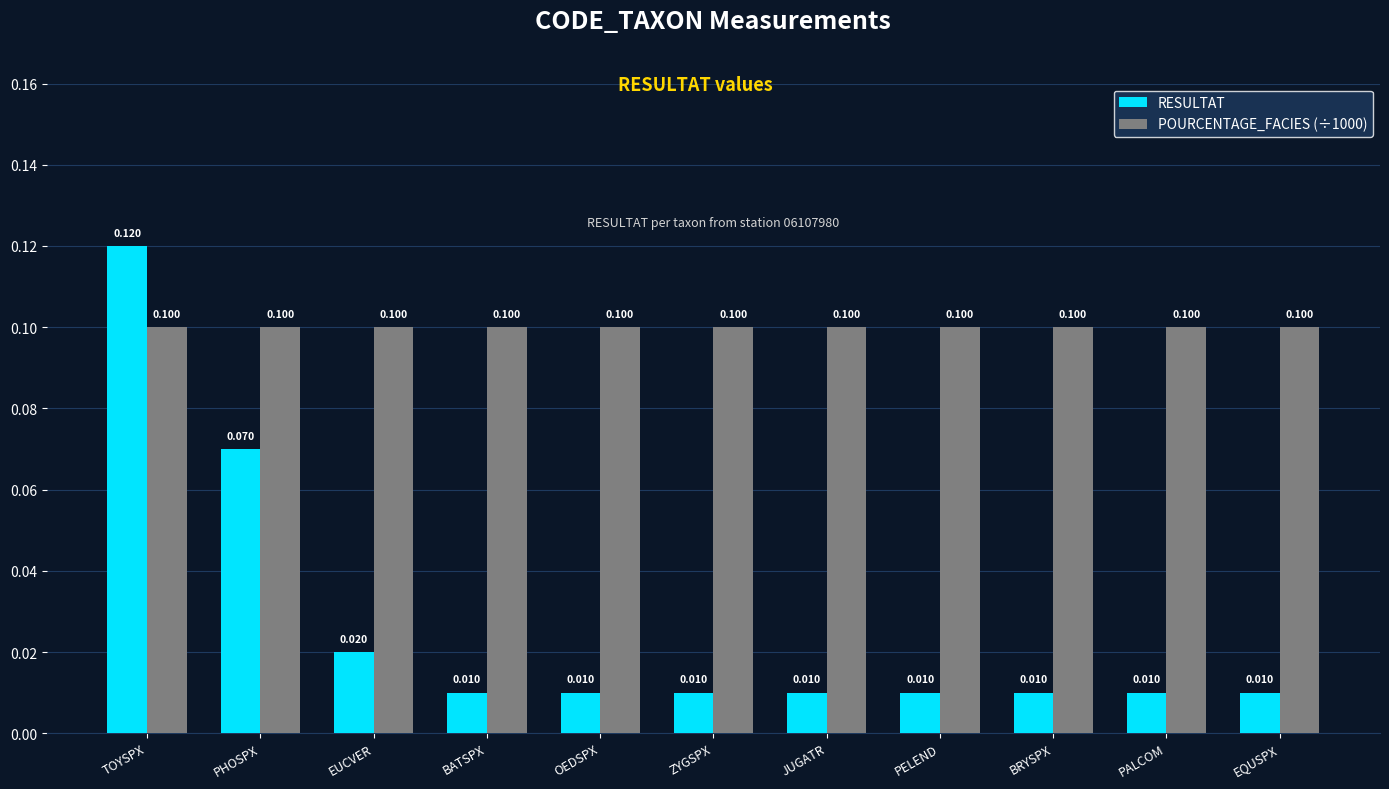

Which series has the widest spread of values?

RESULTAT